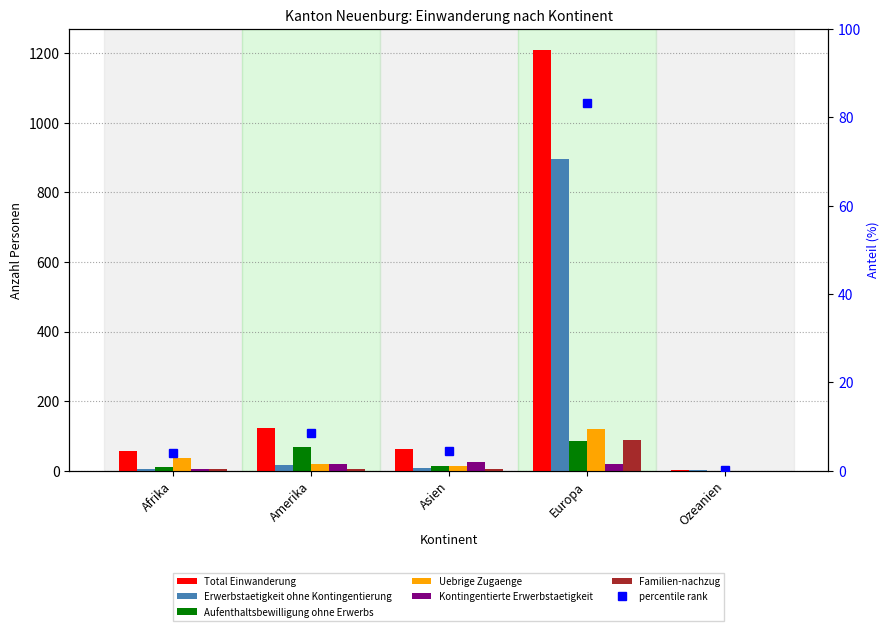

Rank the categories by Uebrige Zugaenge value from highest to lowest.

Europa, Afrika, Amerika, Asien, Ozeanien